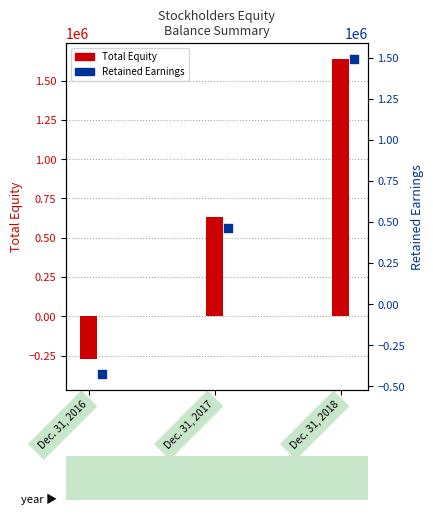

Which series reaches the minimum Y coordinate?

Retained Earnings